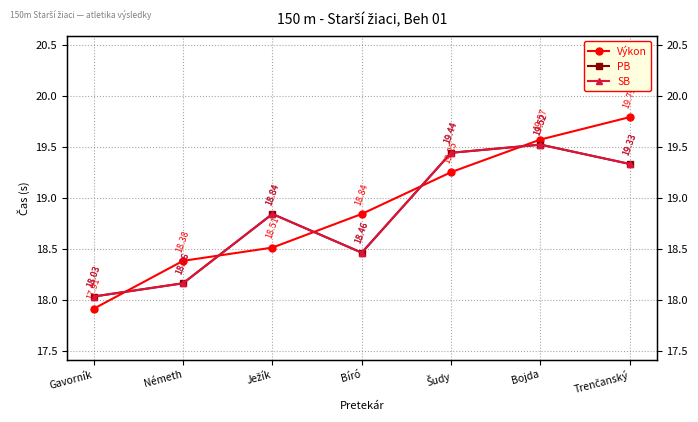

The PB series shows 18.2 at Németh. True or false?

True